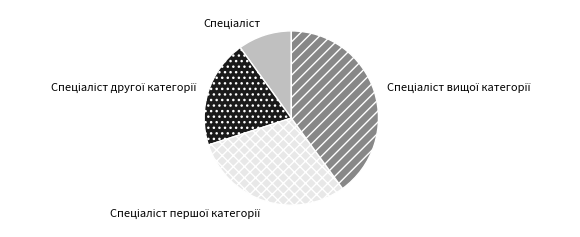

Is there any slice that represents more than half of the pie?

No